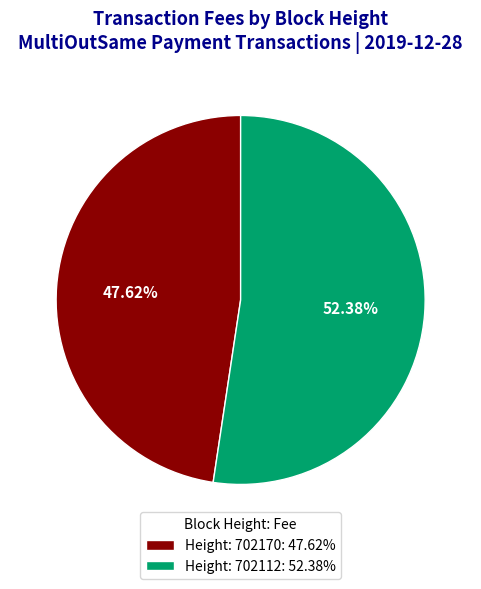

Is the sum of Height: 702170: 47.62% and Height: 702112: 52.38% greater than half?

Yes